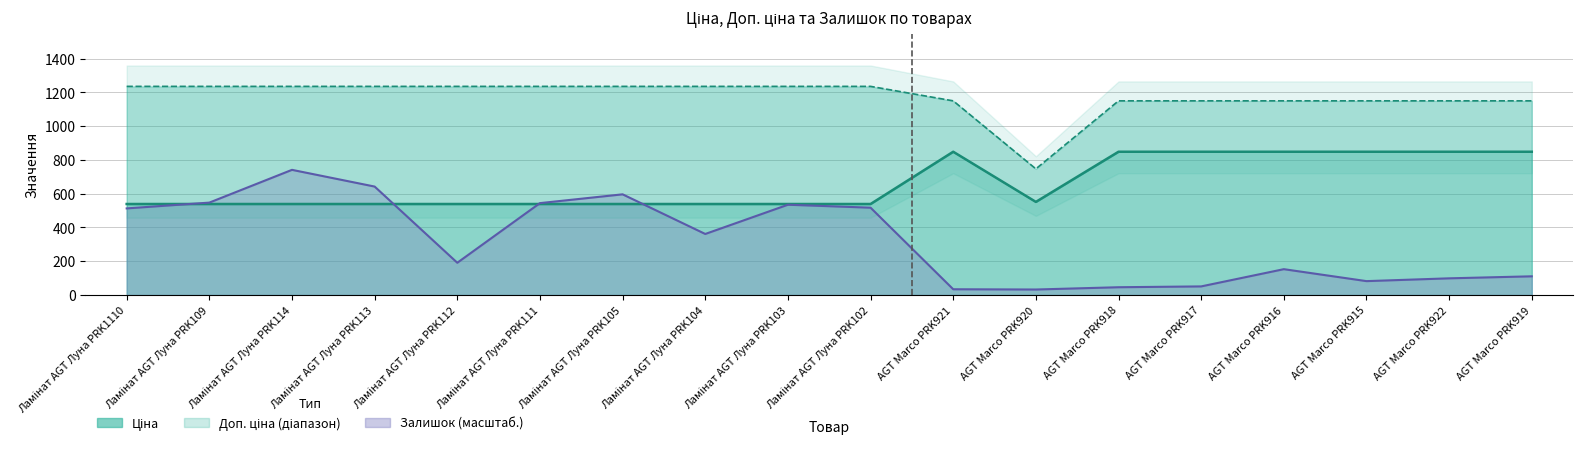

Is it true that Ціна equals 539.0 at Ламінат AGT Луна PRK114?

True